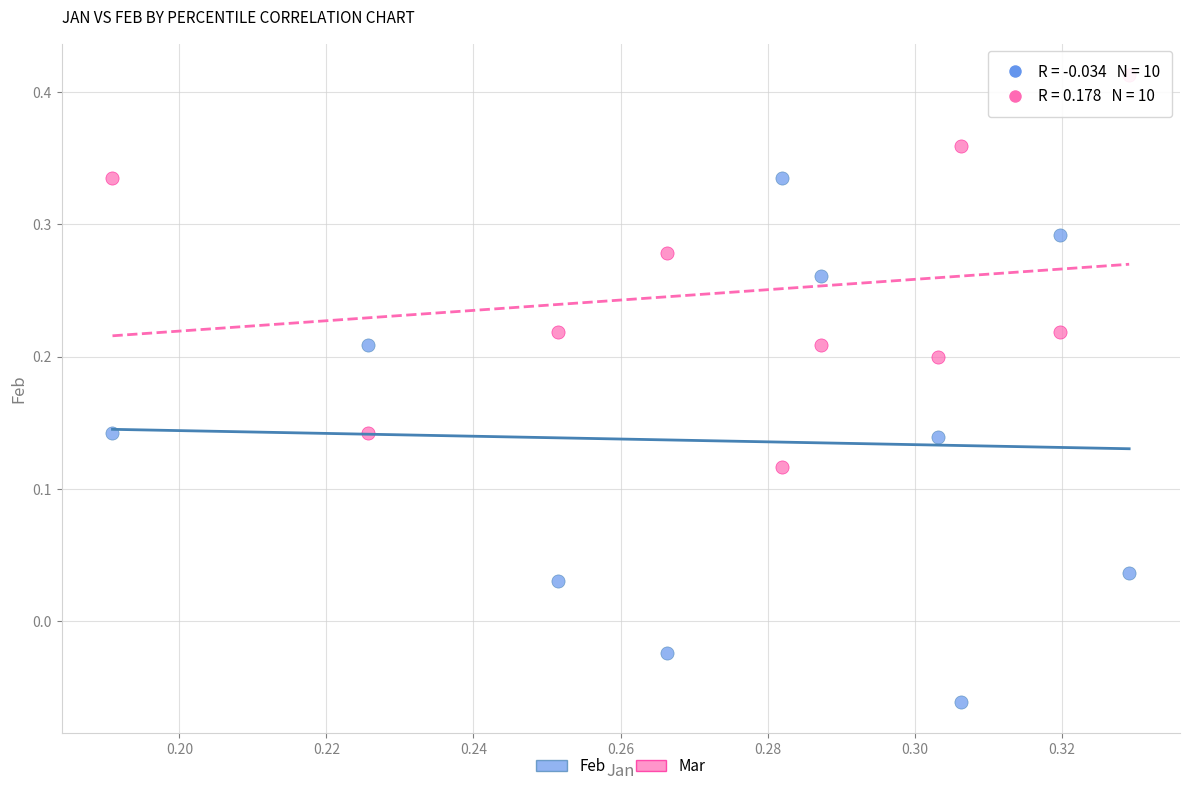

Across all data points, what is the range of Y values (max minus min)?

0.5